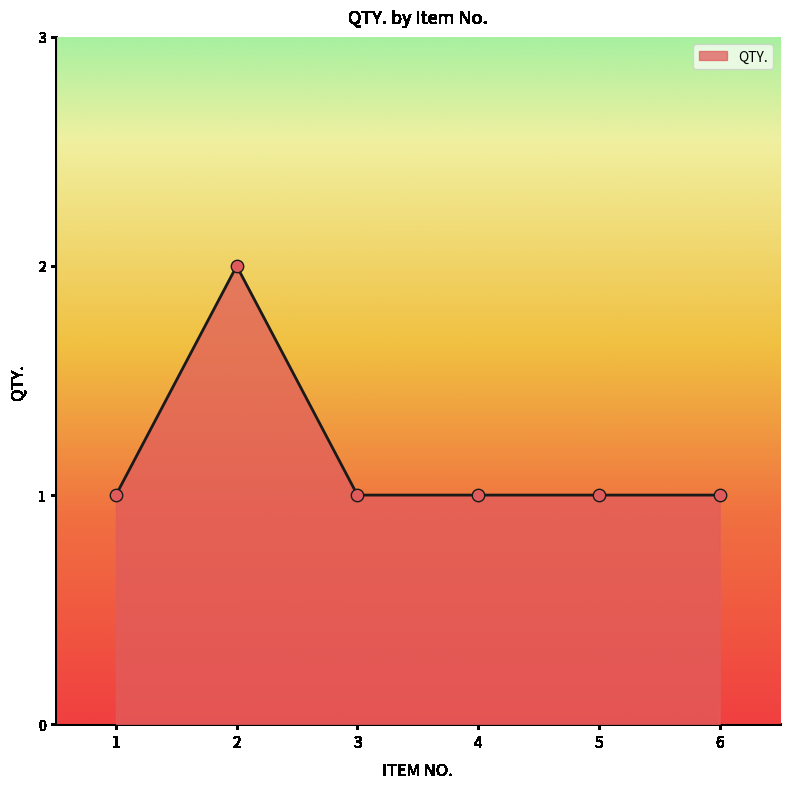

Approximately how many times larger is the value at 2 compared to 1?

2.0